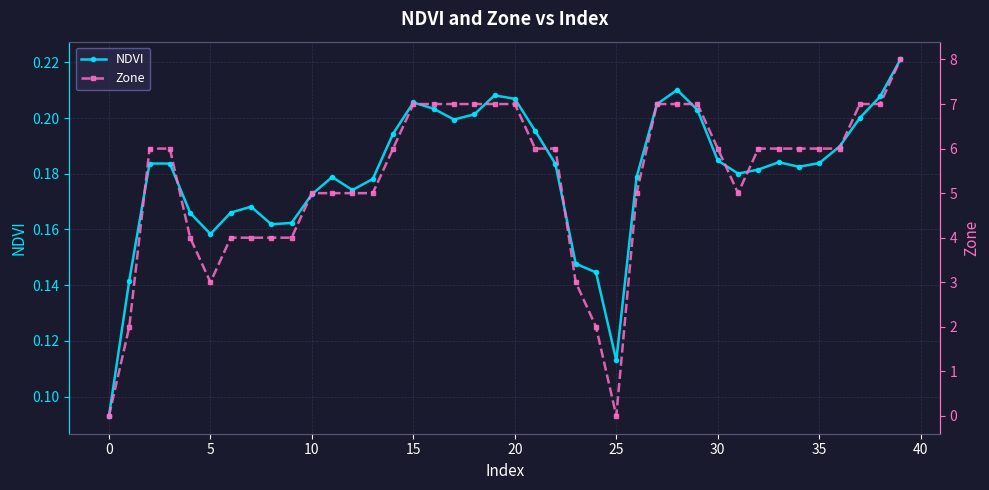

At which category does NDVI reach its first local valley?

5